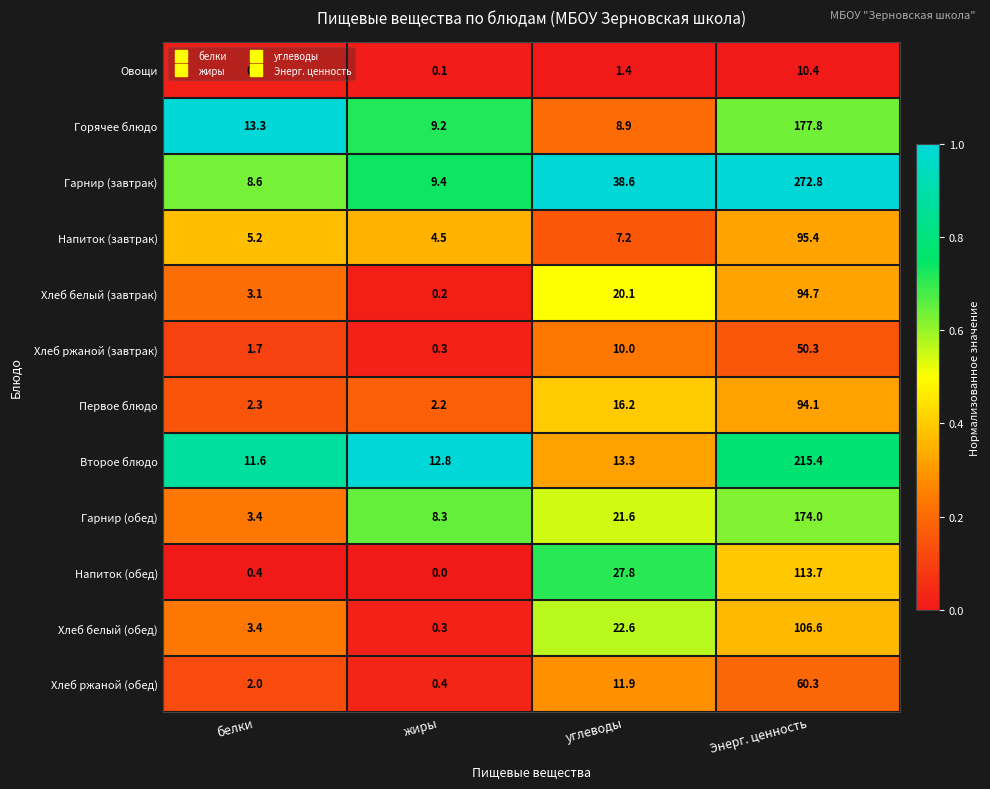

Where is Хлеб белый (обед) nearest to the value 53?

углеводы